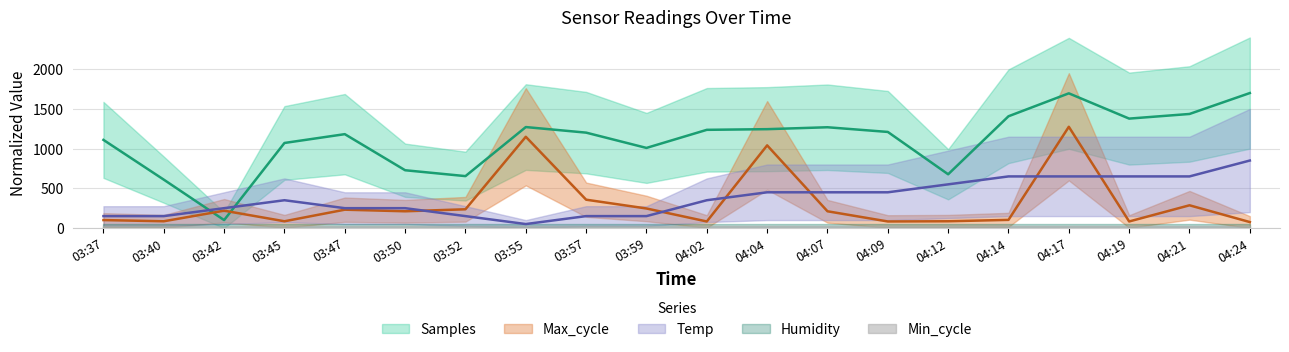

Where is the first local minimum for Max_cycle?

03:40